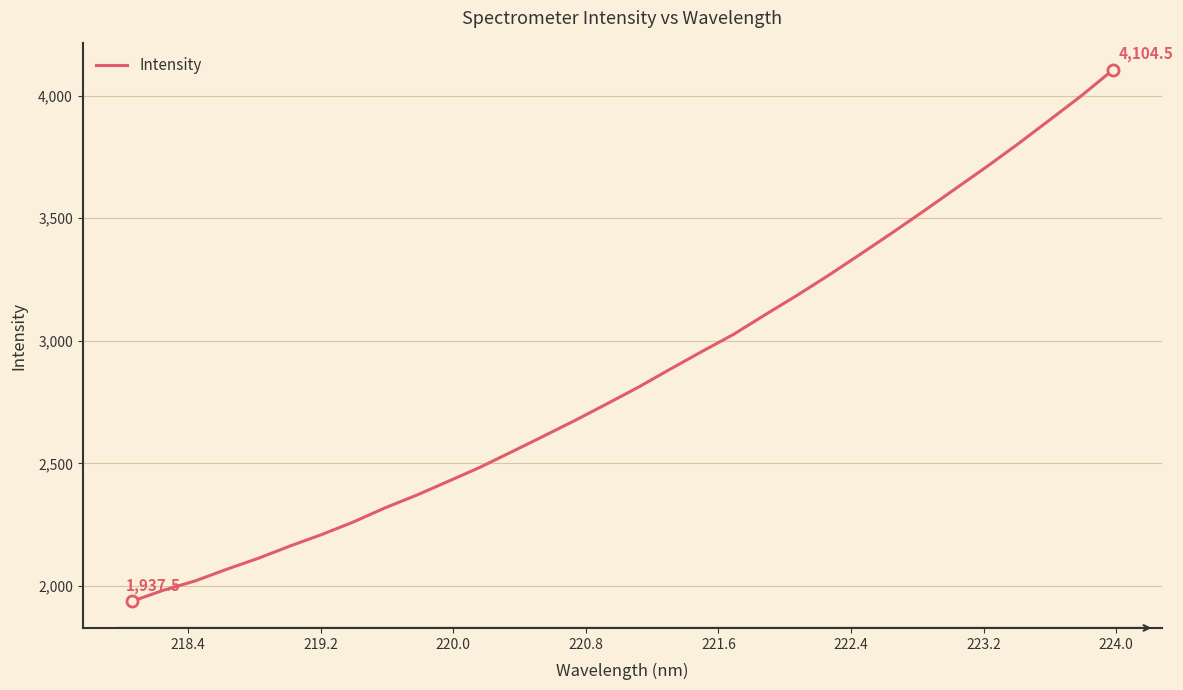

What is the smallest value displayed?

1937.5